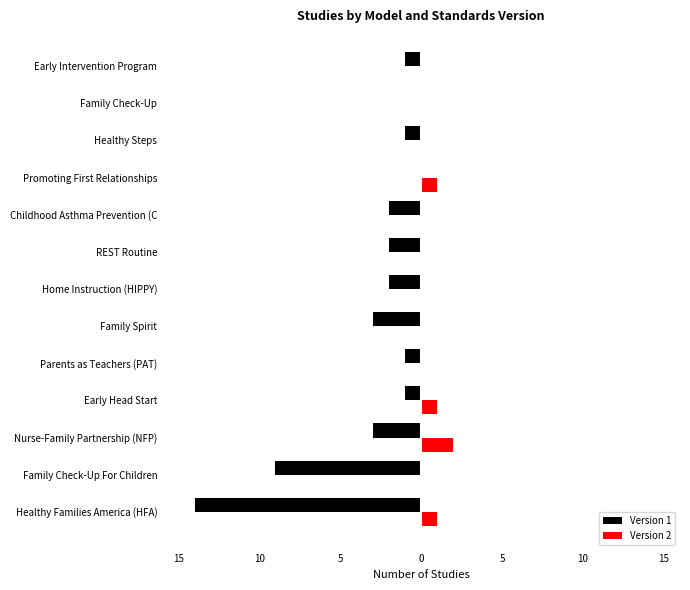

What are all the series names shown in the legend?

Version 1, Version 2